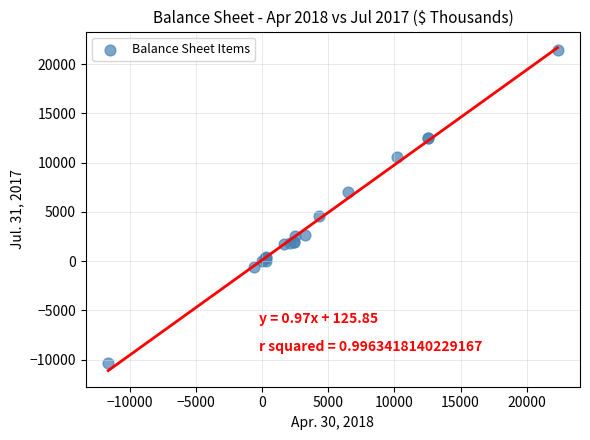

What Y value in the scatter plot is closest to 5555?

4580